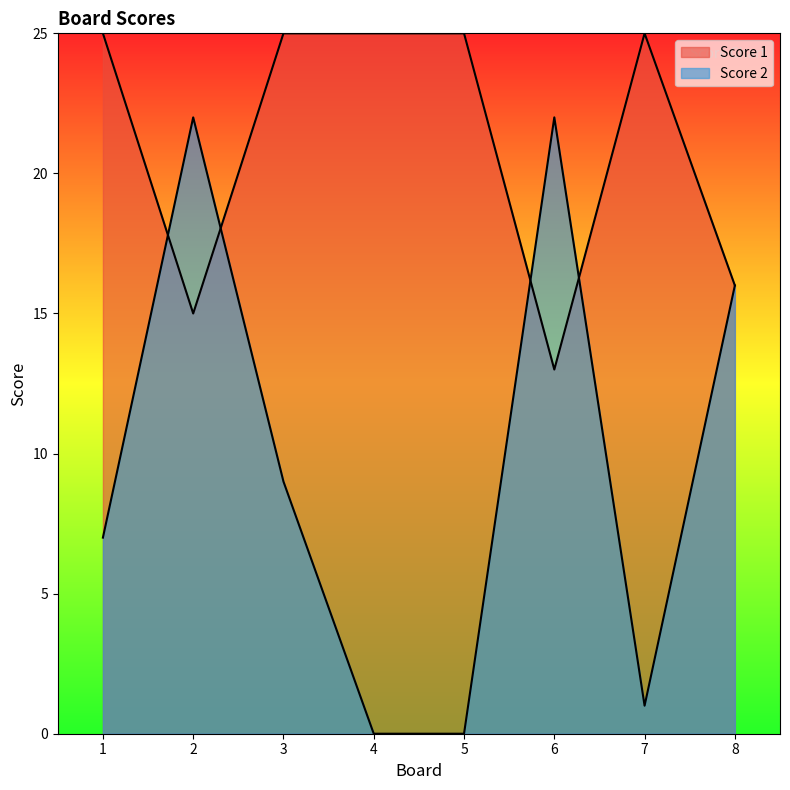

How many values in the Score 2 series are below 9?

4